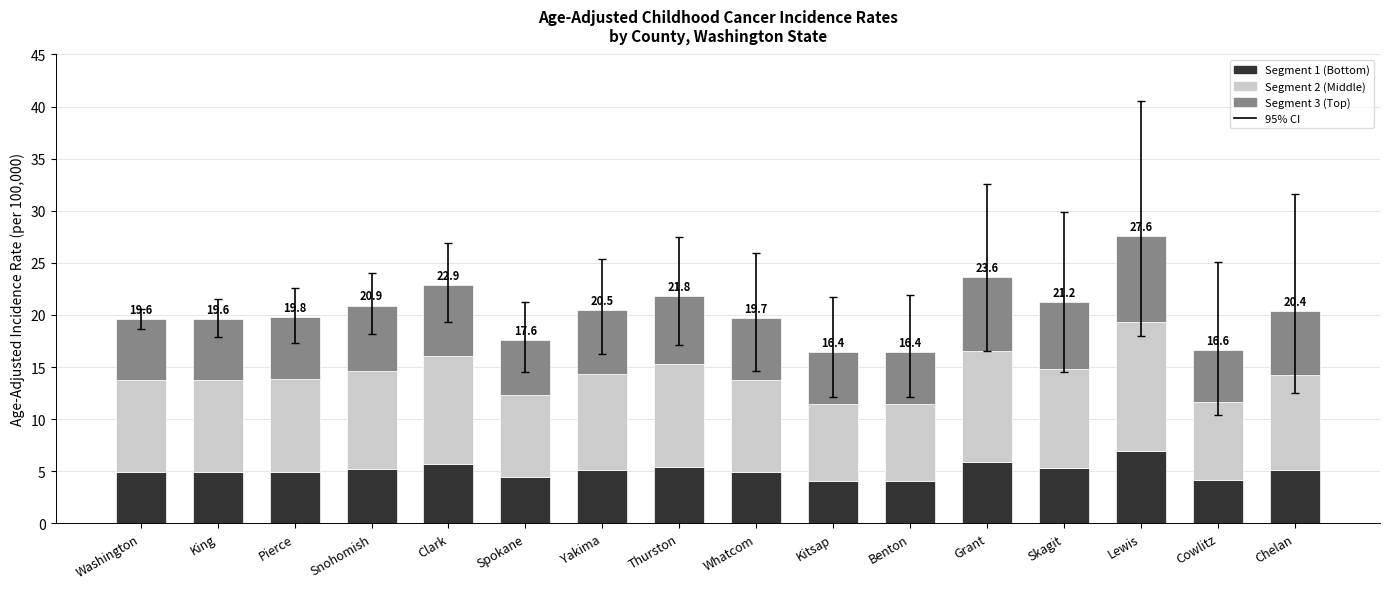

List the labels in order of value, largest first.

Lewis, Grant, Clark, Thurston, Skagit, Snohomish, Yakima, Chelan, Pierce, Whatcom, Washington, King, Spokane, Cowlitz, Kitsap, Benton